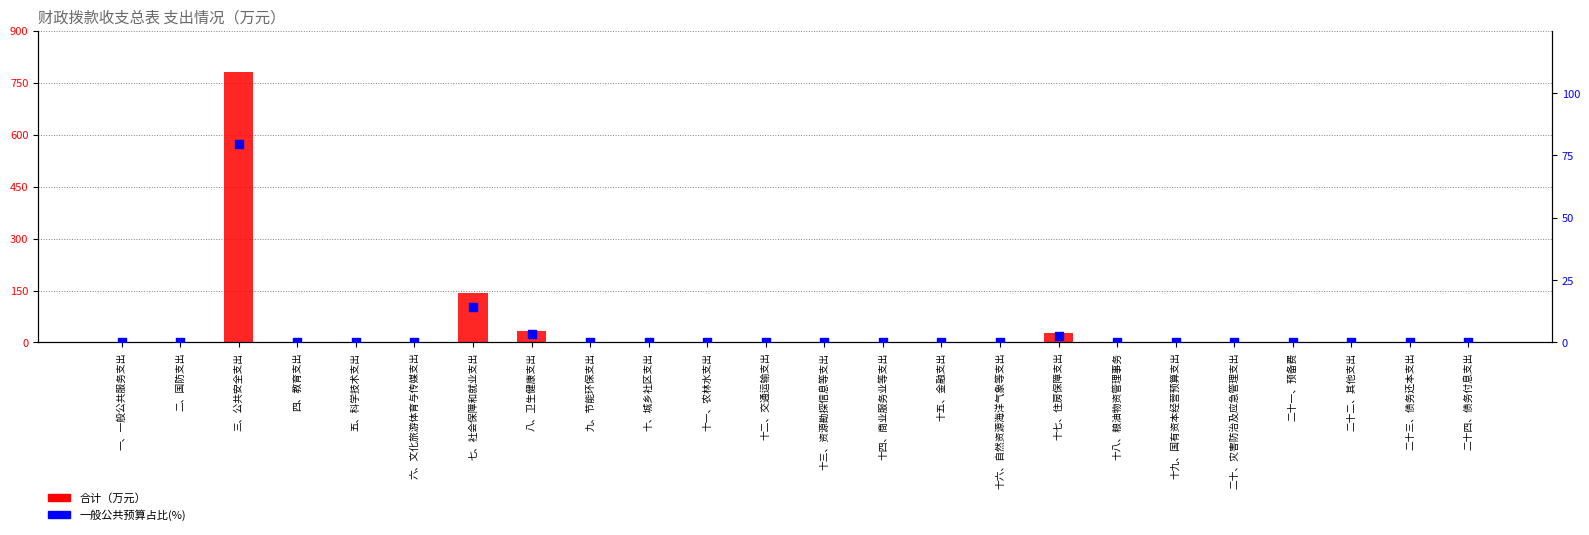

Which series reaches the maximum Y coordinate?

合计